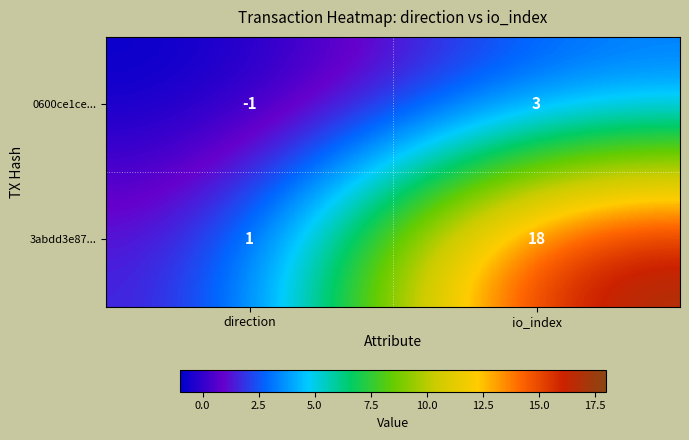

How many values in 0600ce1ce... are below zero?

1